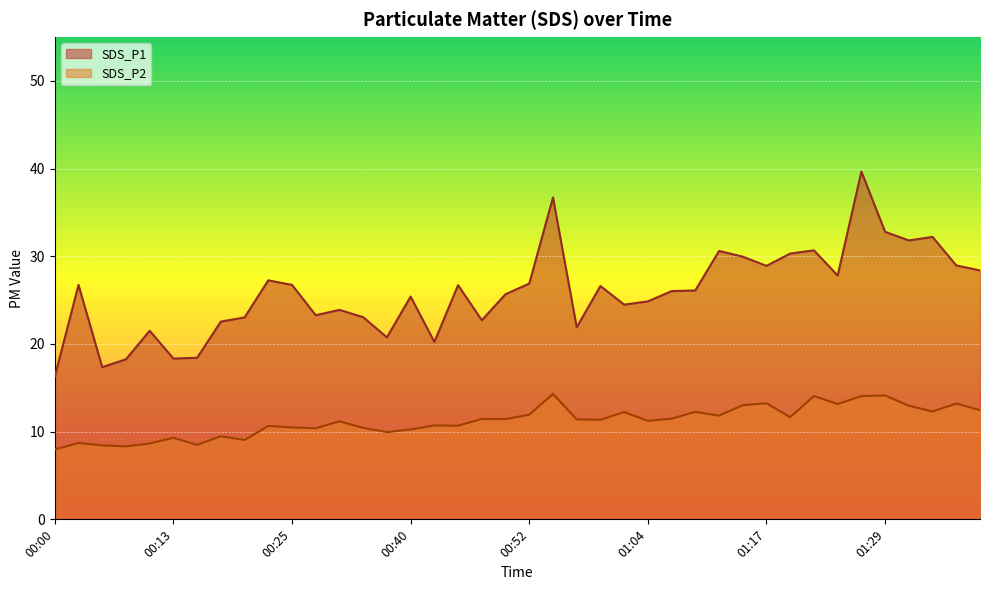

What is the difference between the highest and lowest values at 01:36?

15.8